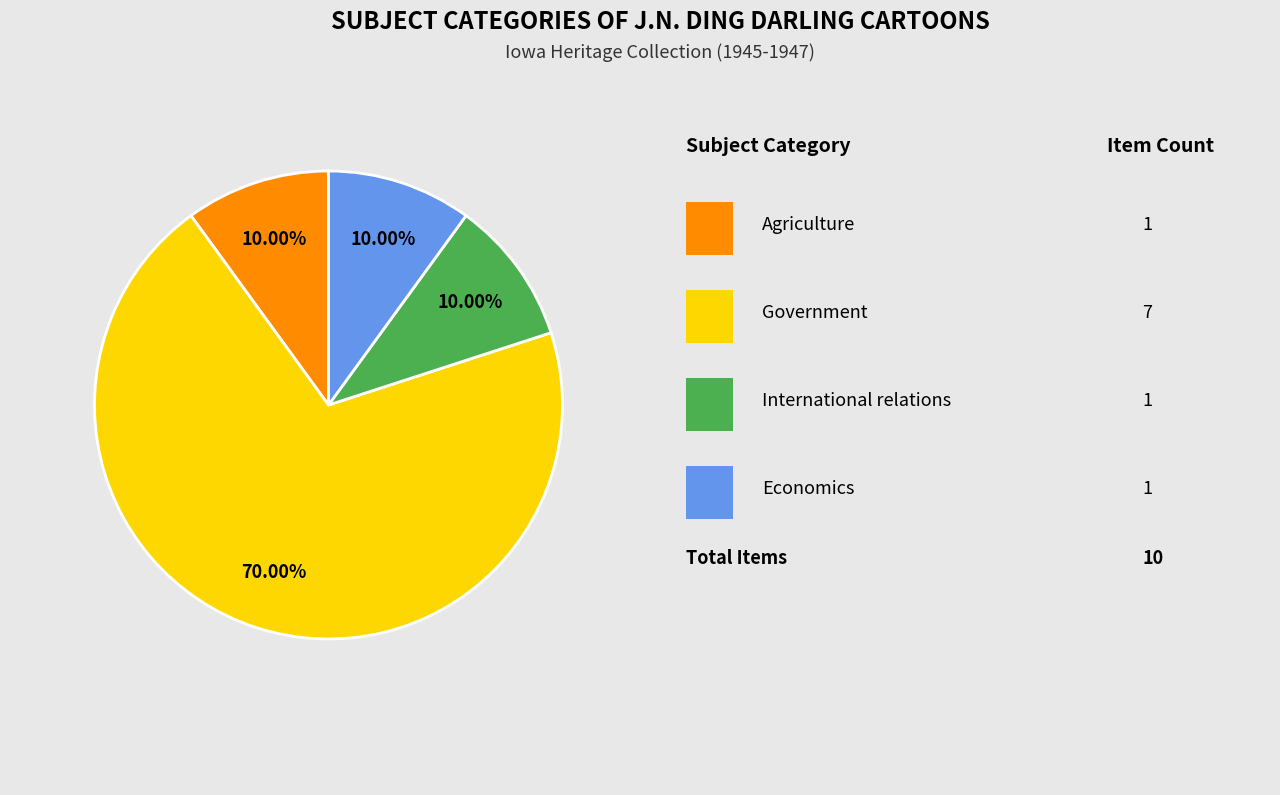

How many slices are in this pie chart?

4